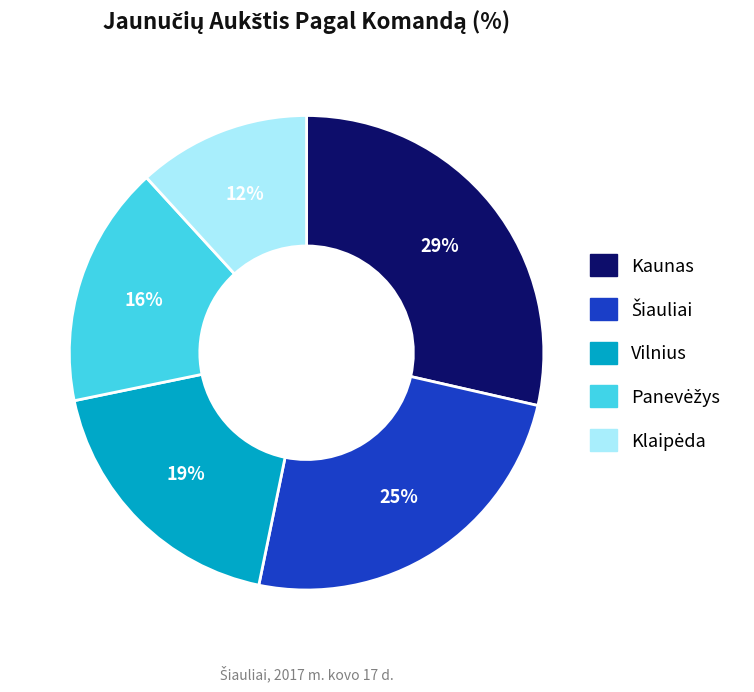

Is there any slice that represents more than half of the pie?

No